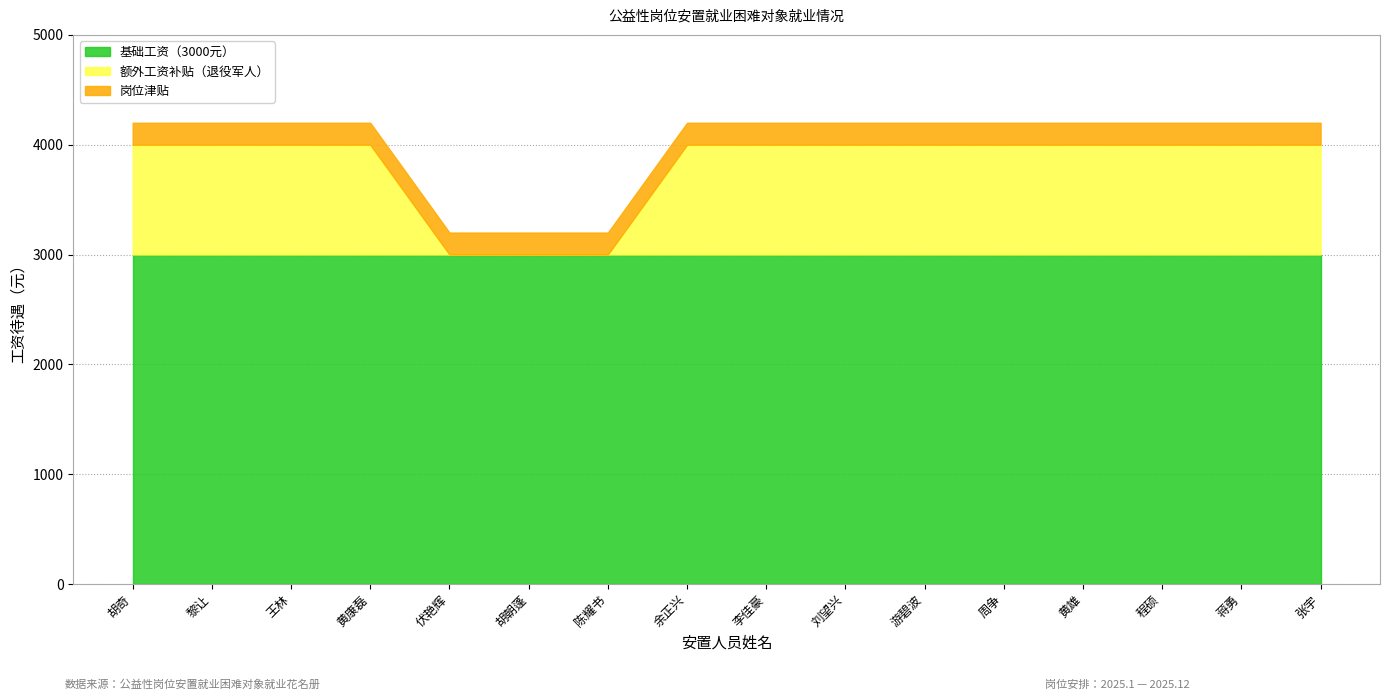

What is the total value across all series at 蒋勇?

4200